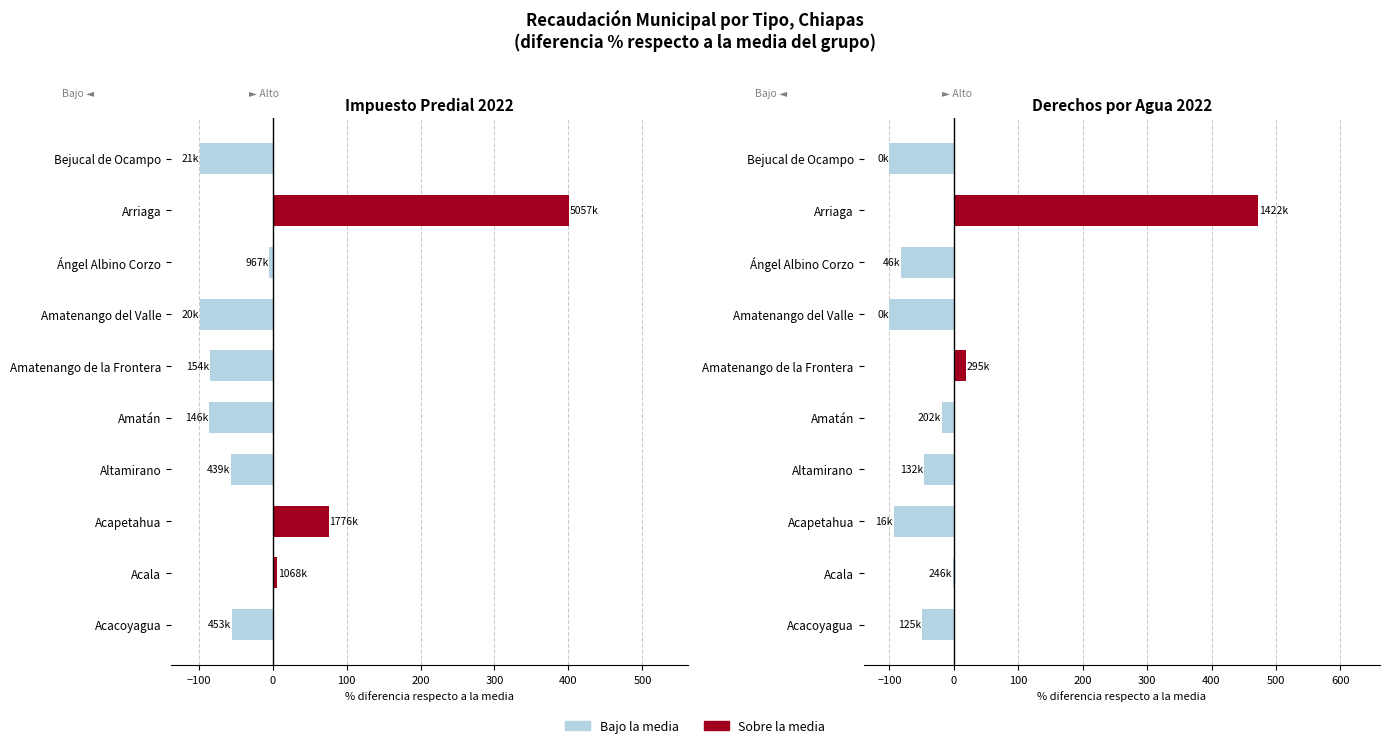

Reading left to right, list all the values displayed in this chart.

Impuesto predial 2022: -55.2	5.8	75.9	-56.6	-85.5	-84.8	-98.1	-4.3	400.7	-97.9
Derechos agua 2022: -49.8	-1.0	-93.5	-46.8	-18.6	18.6	-100.0	-81.4	472.4	-100.0